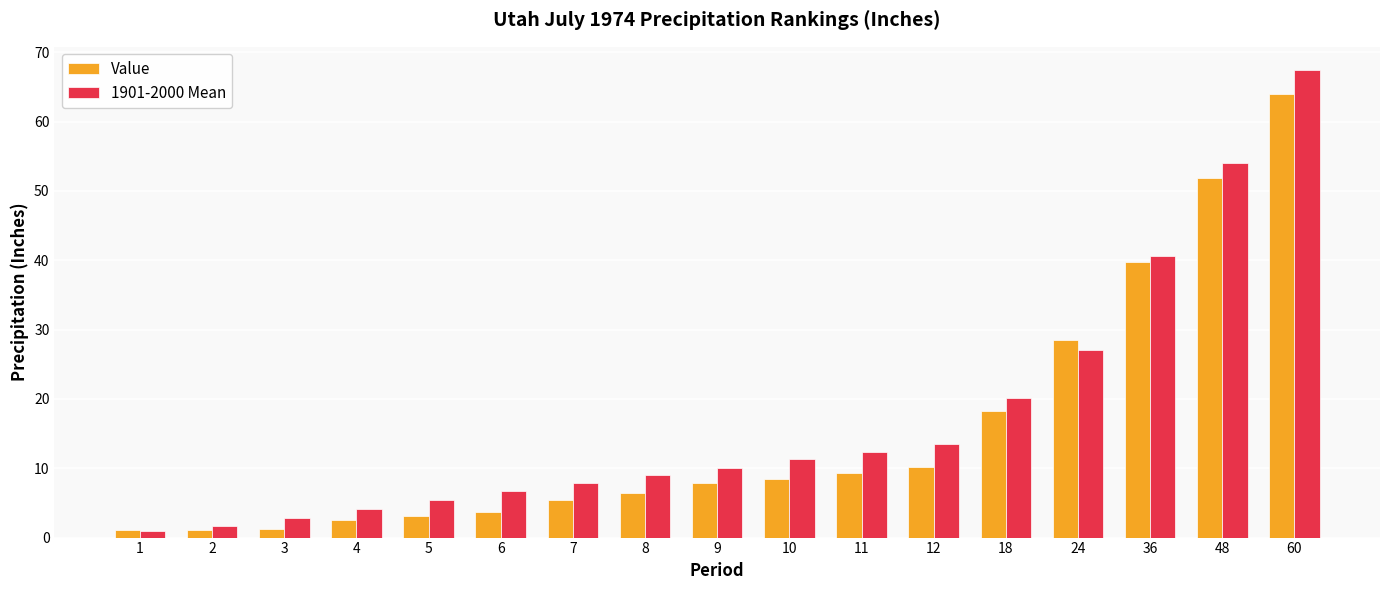

At which category is the sum across all series the highest?

60